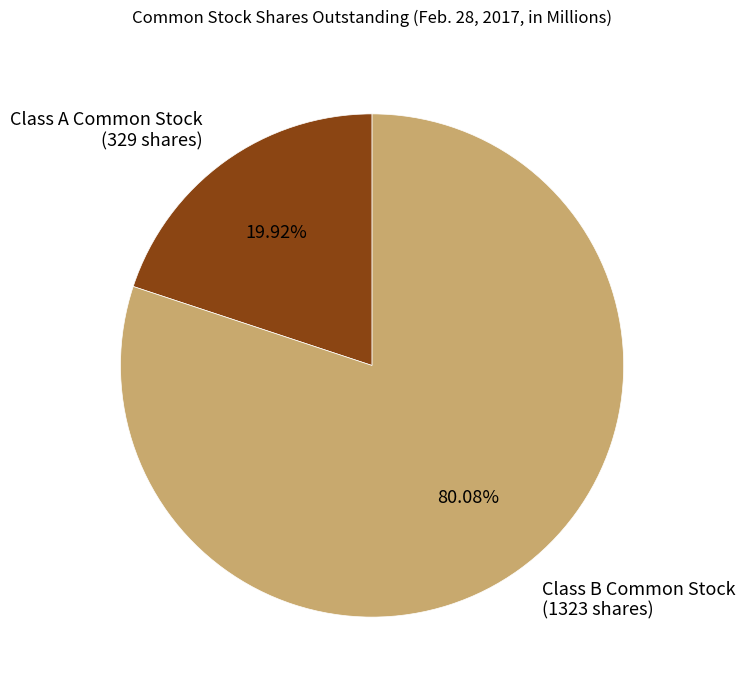

Rank the categories by value from highest to lowest.

Class B Common Stock (1323 shares), Class A Common Stock (329 shares)